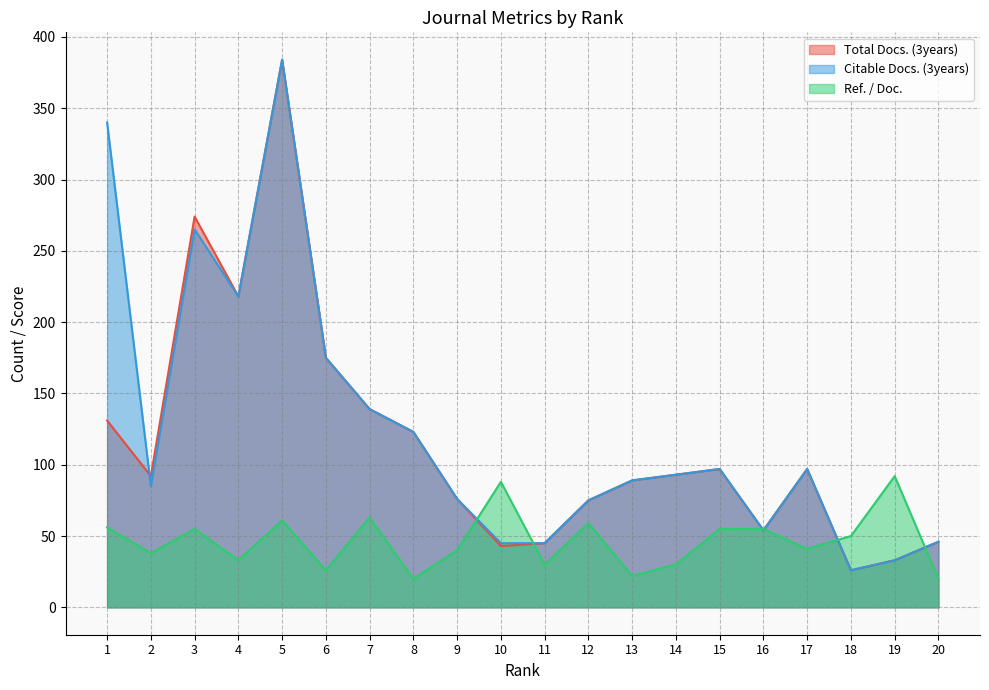

Is it true that Total Docs. (3years) equals 46 at 19?

False